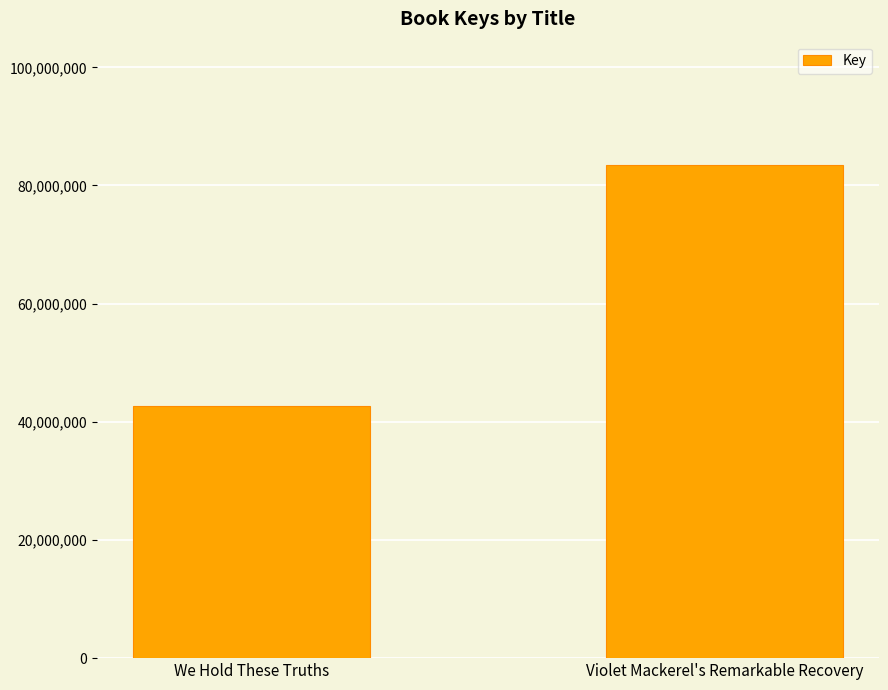

Which has a higher value, Violet Mackerel's Remarkable Recovery or We Hold These Truths?

Violet Mackerel's Remarkable Recovery